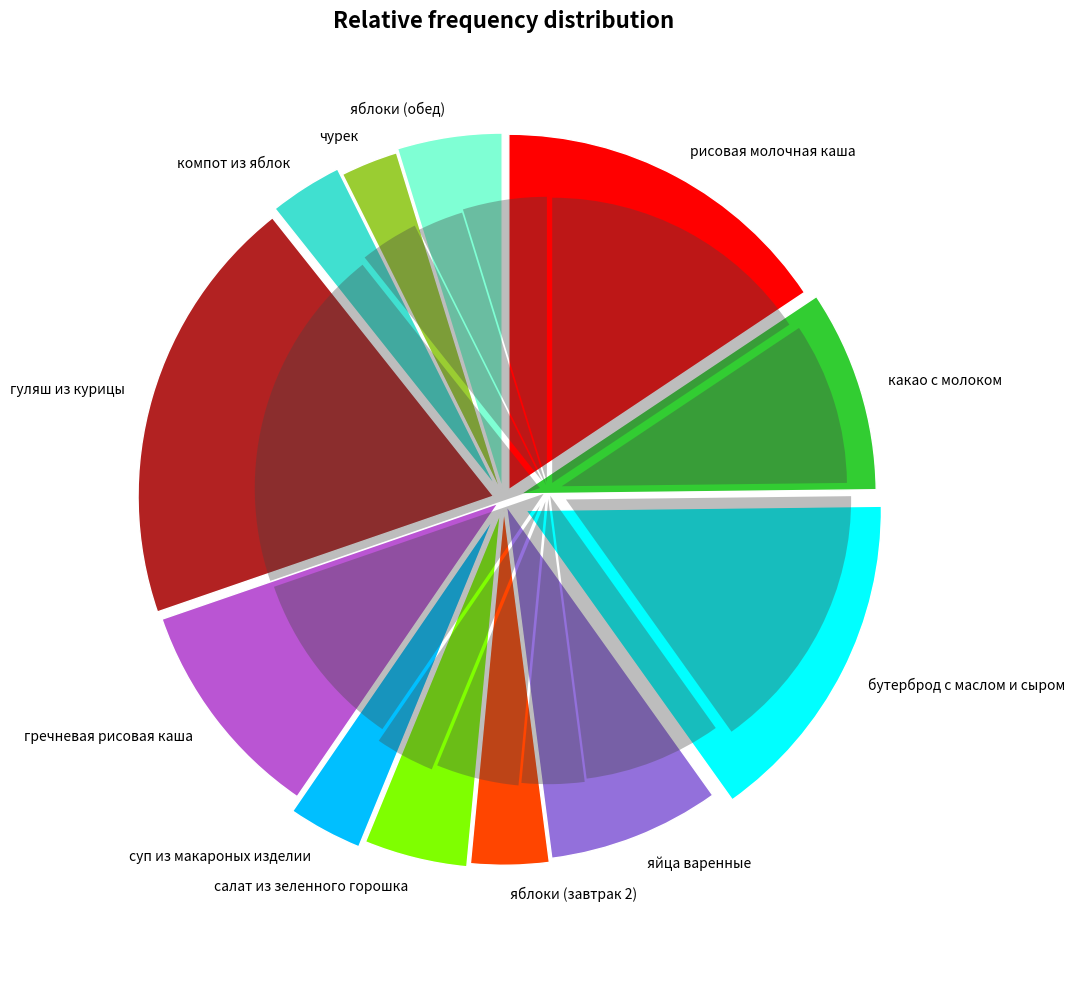

Which slice is the largest?

гуляш из курицы